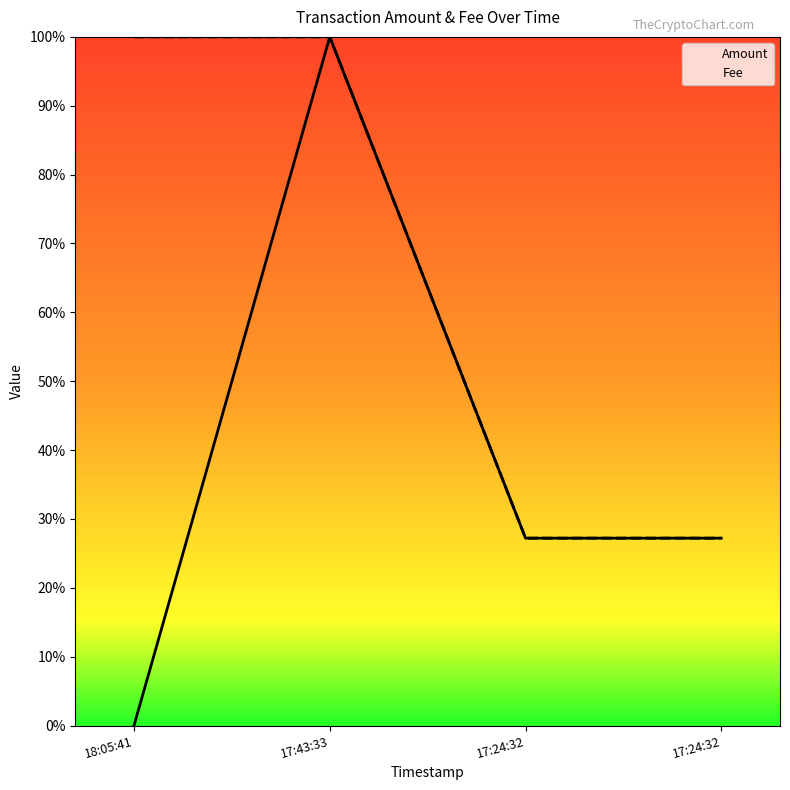

Count the Amount values in the range 0 to 1.

4